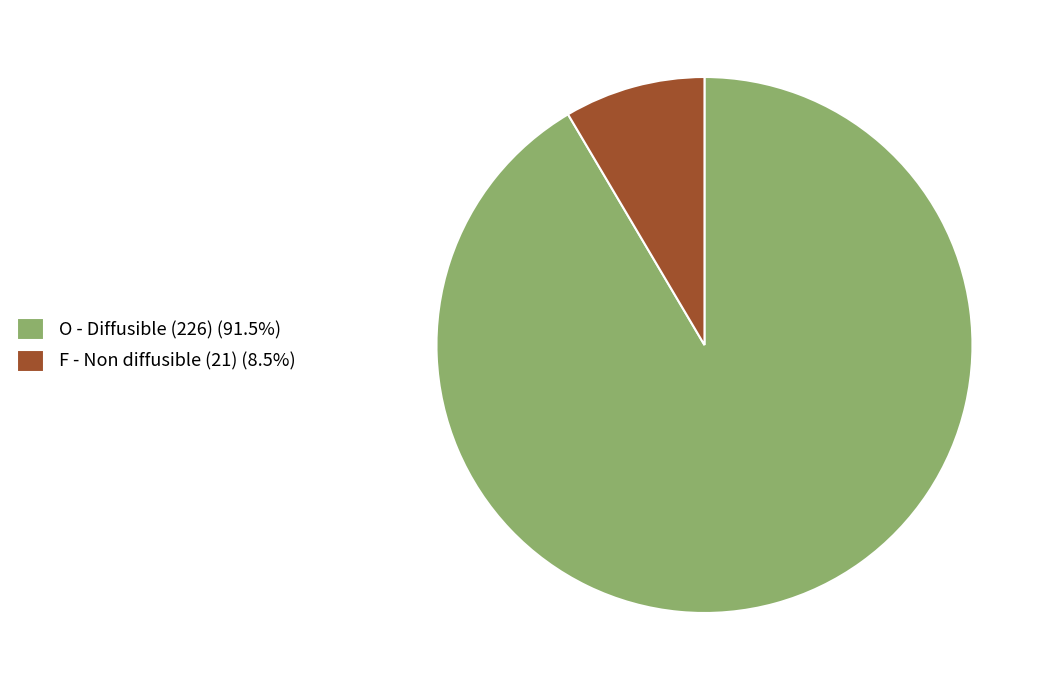

Is O - Diffusible (226) (91.5%) the majority of the pie?

Yes